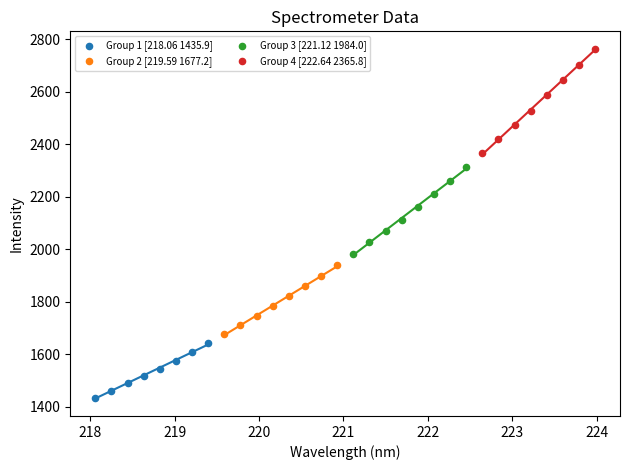

Which series contains the highest Y value?

Group 4 [222.64 2365.8]